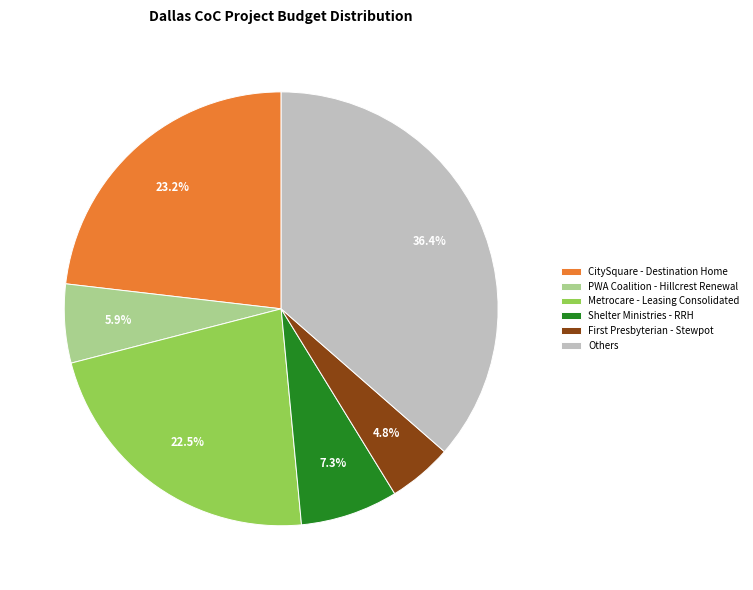

Rank the categories by value from lowest to highest.

First Presbyterian - Stewpot, PWA Coalition - Hillcrest Renewal, Shelter Ministries - RRH, Metrocare - Leasing Consolidated, CitySquare - Destination Home, Others